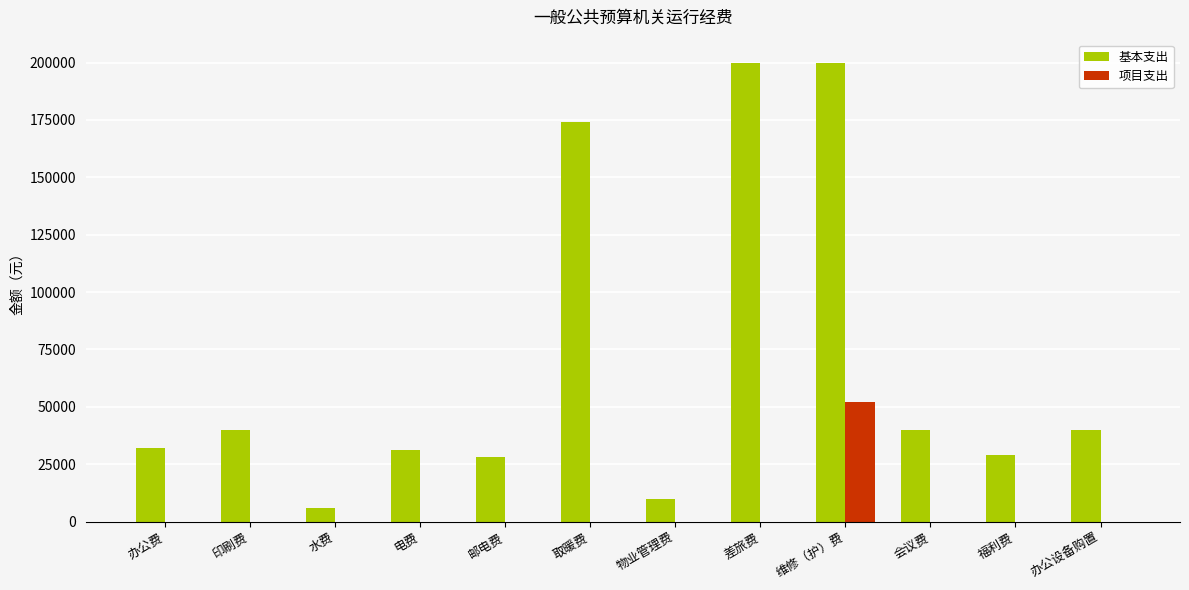

What is the sum of all 项目支出 values?

51934.9